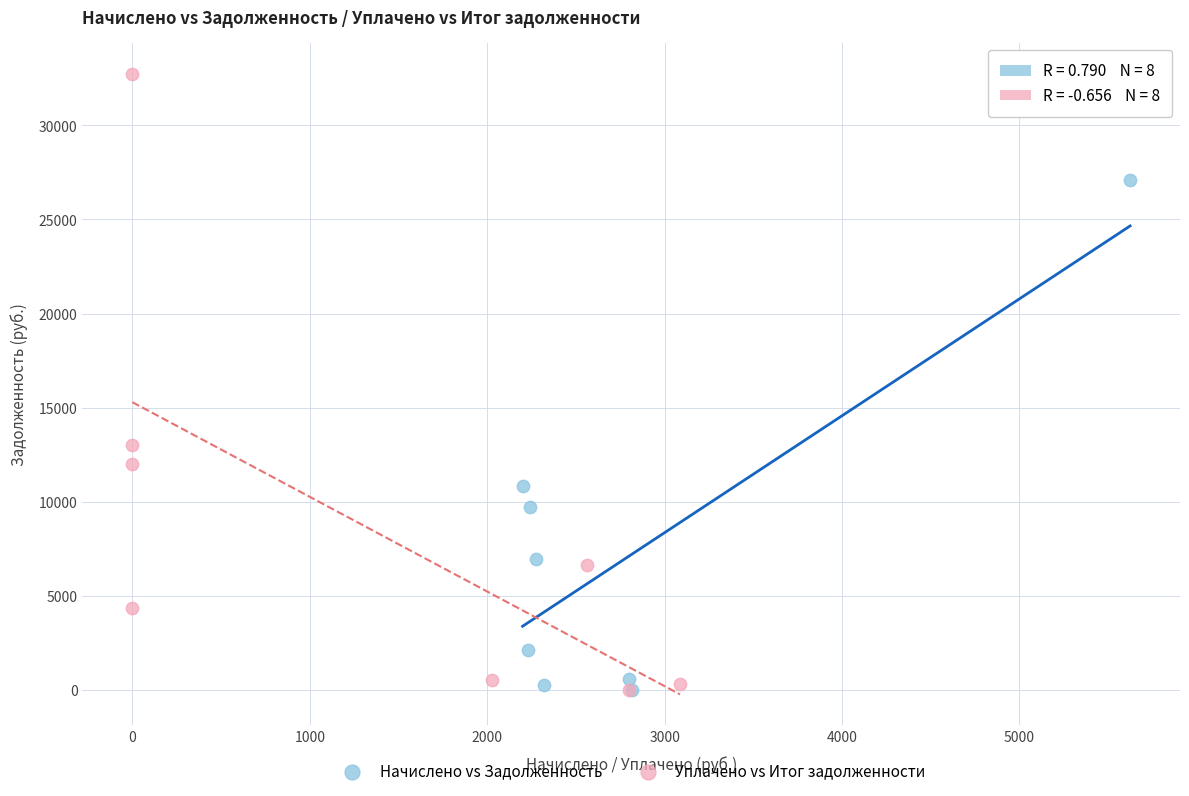

Which series reaches the maximum Y coordinate?

Уплачено vs Итог задолженности